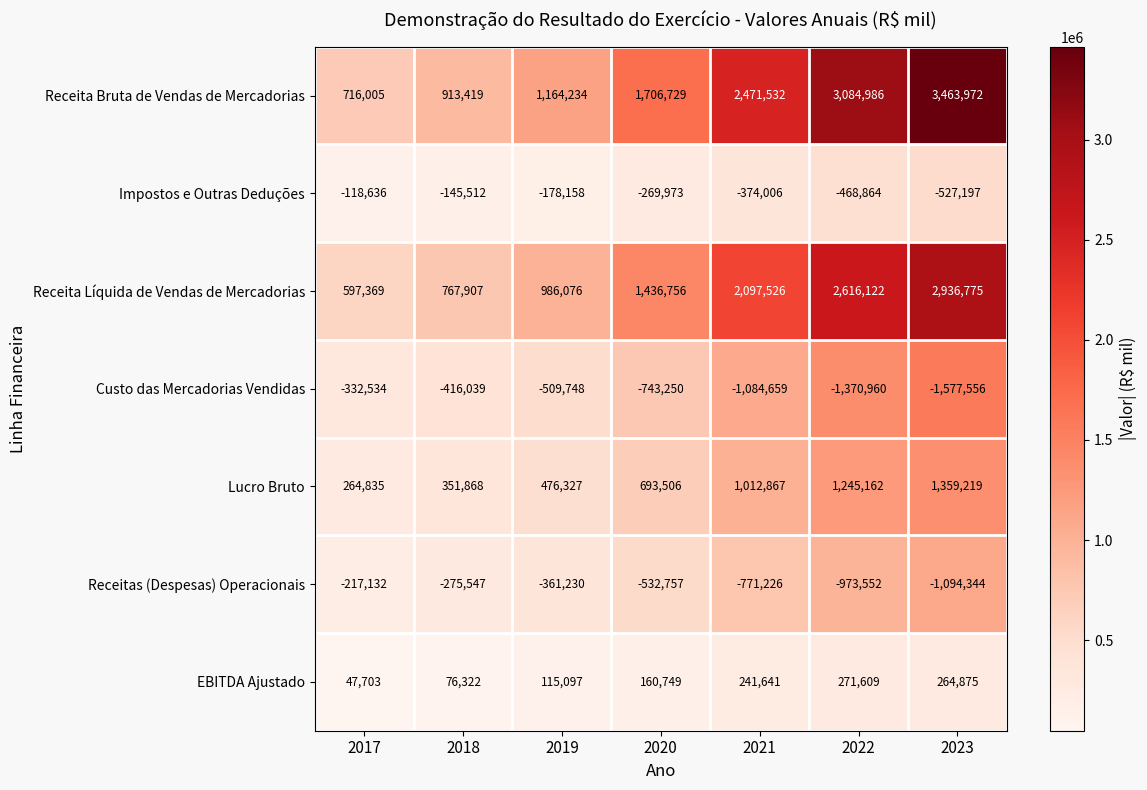

Which category has the highest value across all series?

2023